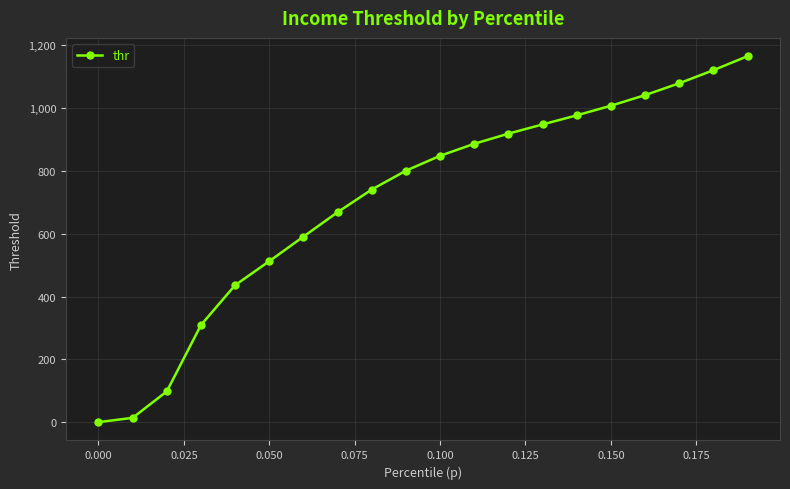

True or false: there are more than 1 points higher than both neighbors.

False